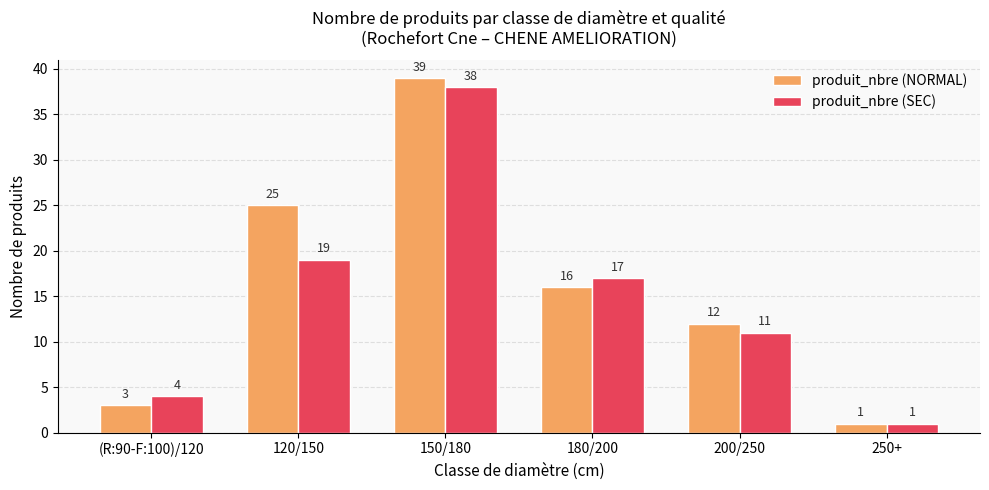

Reading left to right, list all the values displayed in this chart.

produit_nbre (NORMAL): 3	25	39	16	12	1
produit_nbre (SEC): 4	19	38	17	11	1